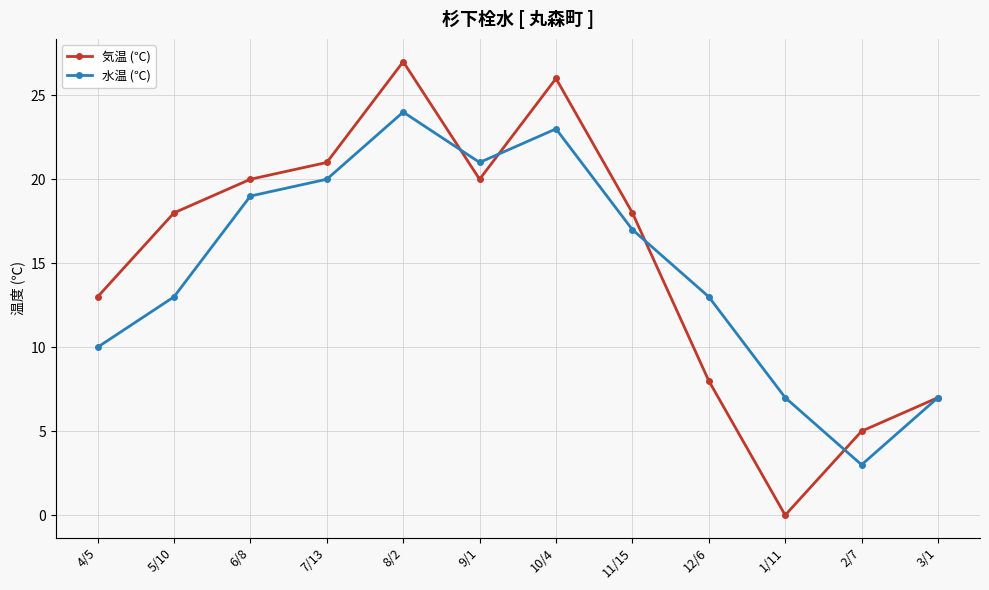

True or false: 水温 (℃) has a value of 13 at 5/10.

True